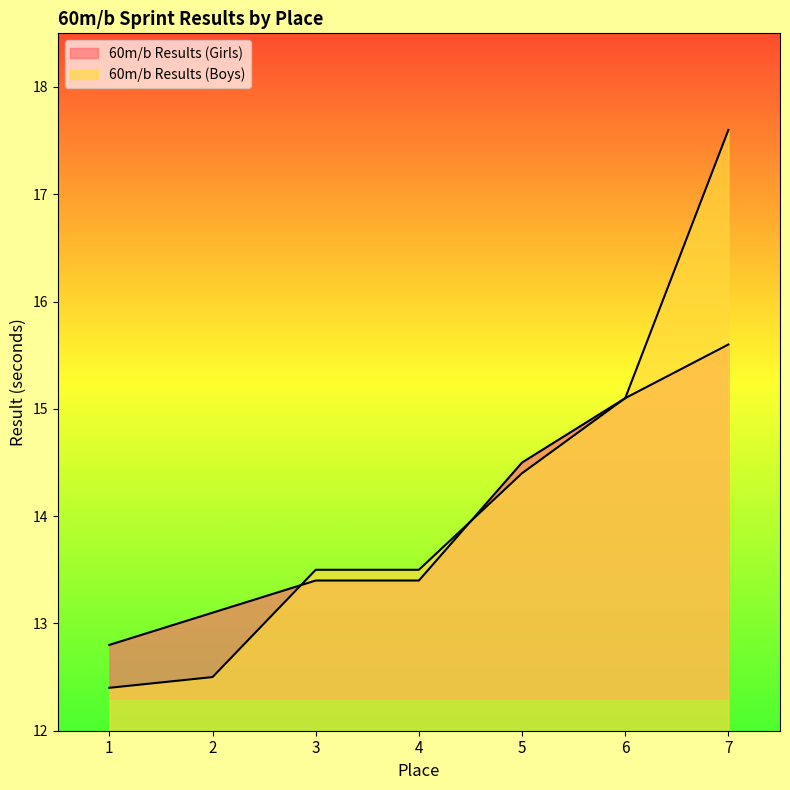

What is the lowest value of the 60m/b Results (Girls) series?

12.8